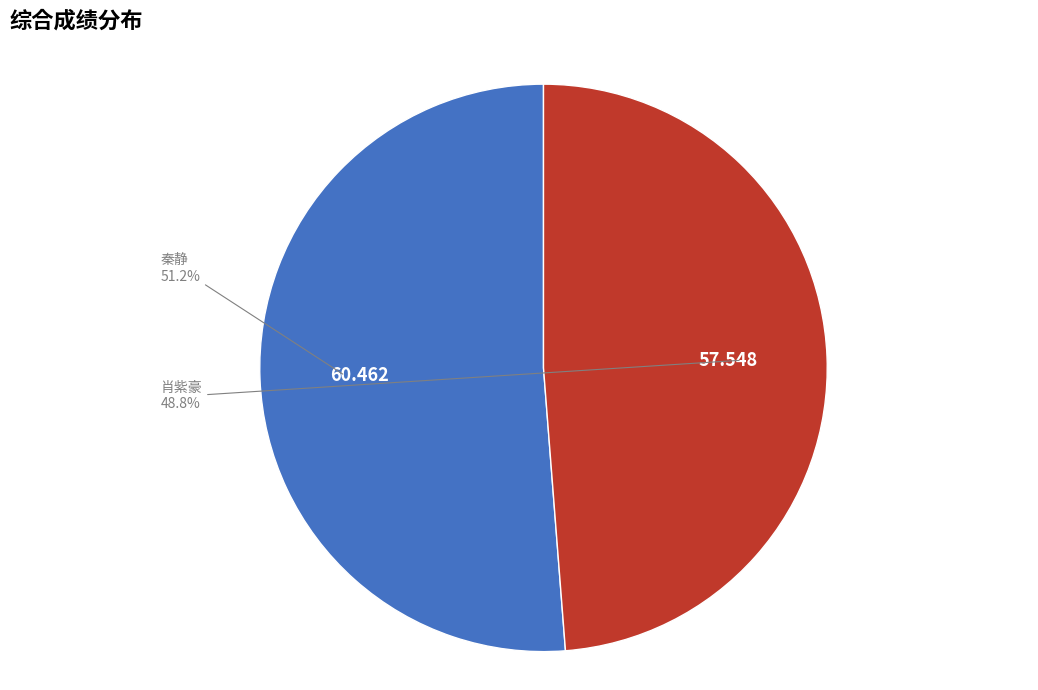

Is there a majority slice in this chart?

Yes